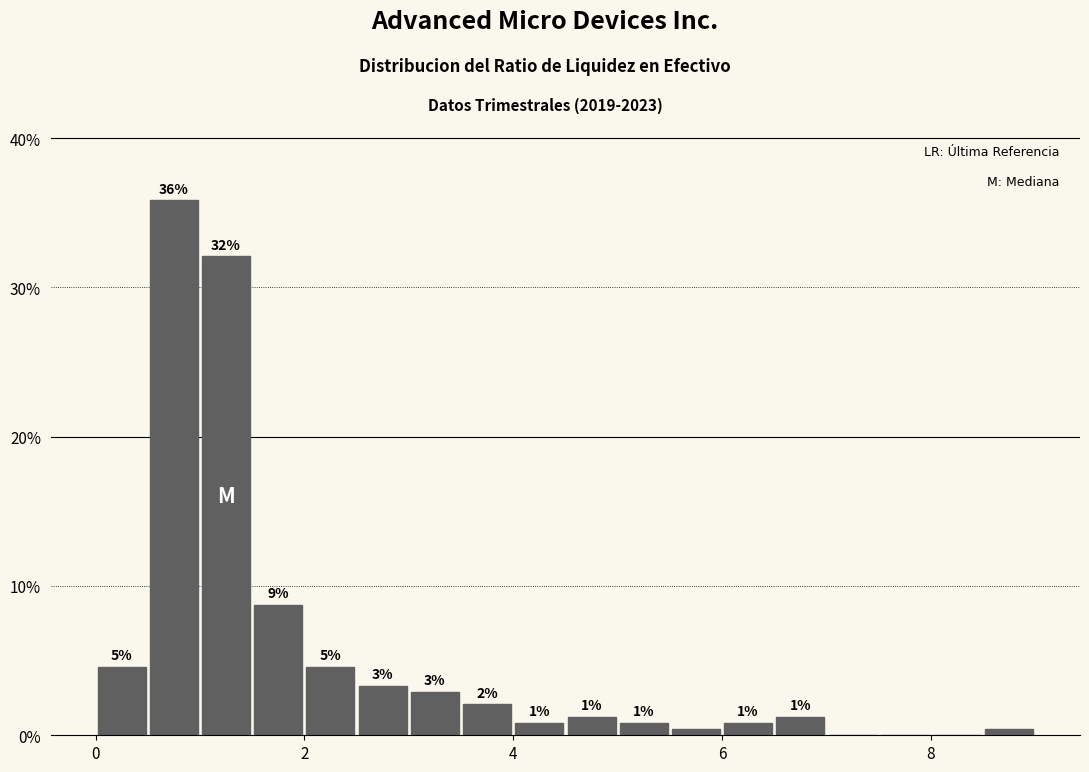

Read against the x-axis, roughly where is the centre of the tallest bar?

0.8